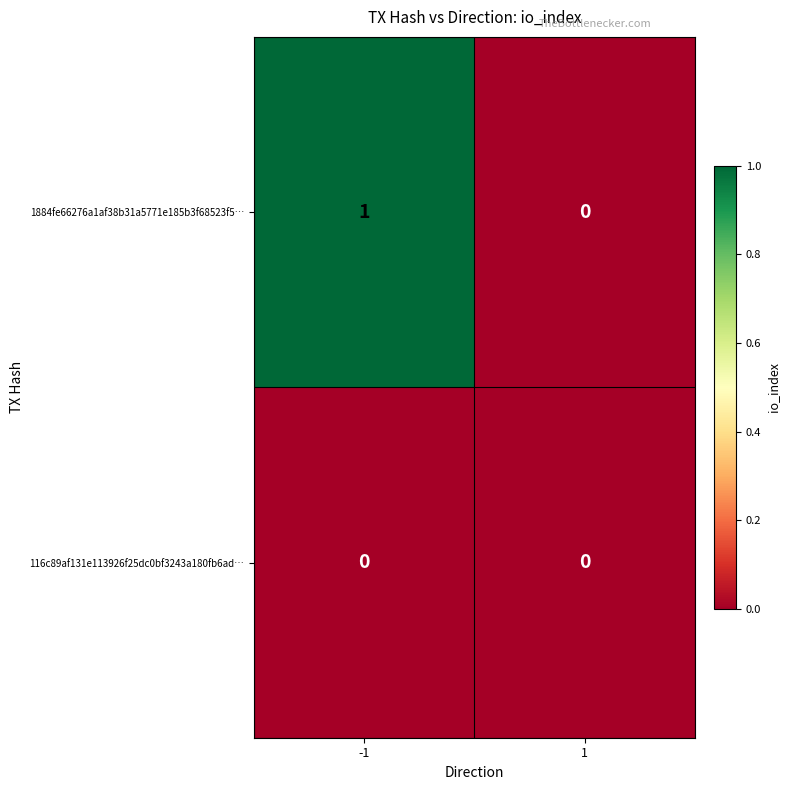

List the series in order of their peak value, highest first.

1884fe66276a1af38b31a5771e185b3f68523f5…, 116c89af131e113926f25dc0bf3243a180fb6ad…